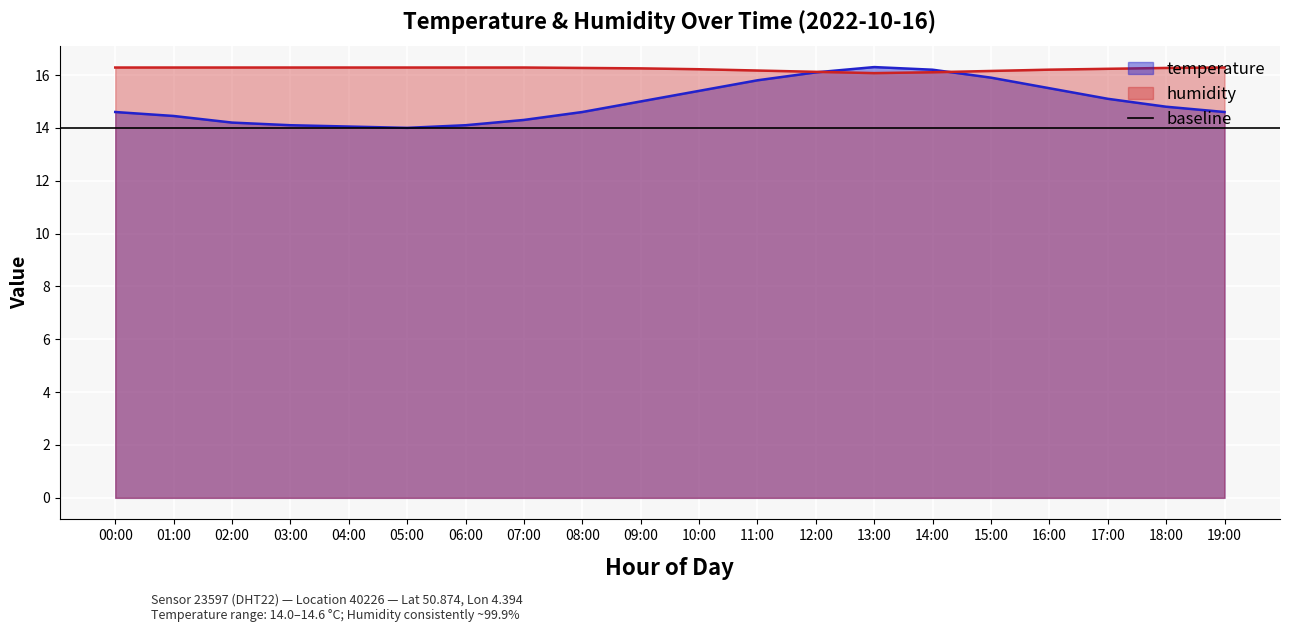

What is the label of the 6th point from the right?

14:00